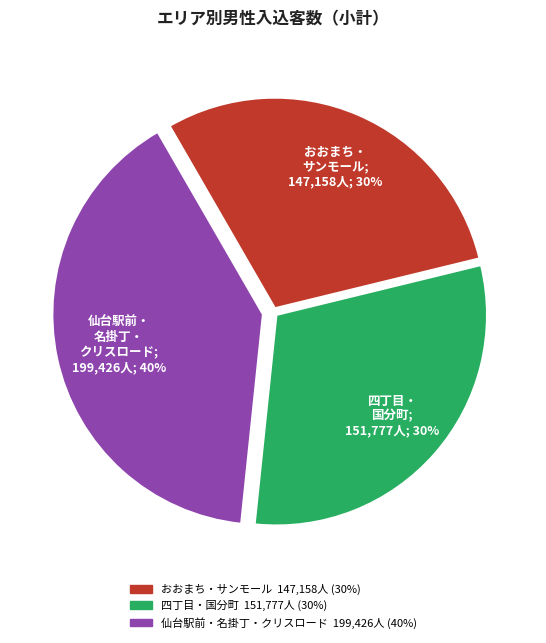

Is there a majority slice in this chart?

No